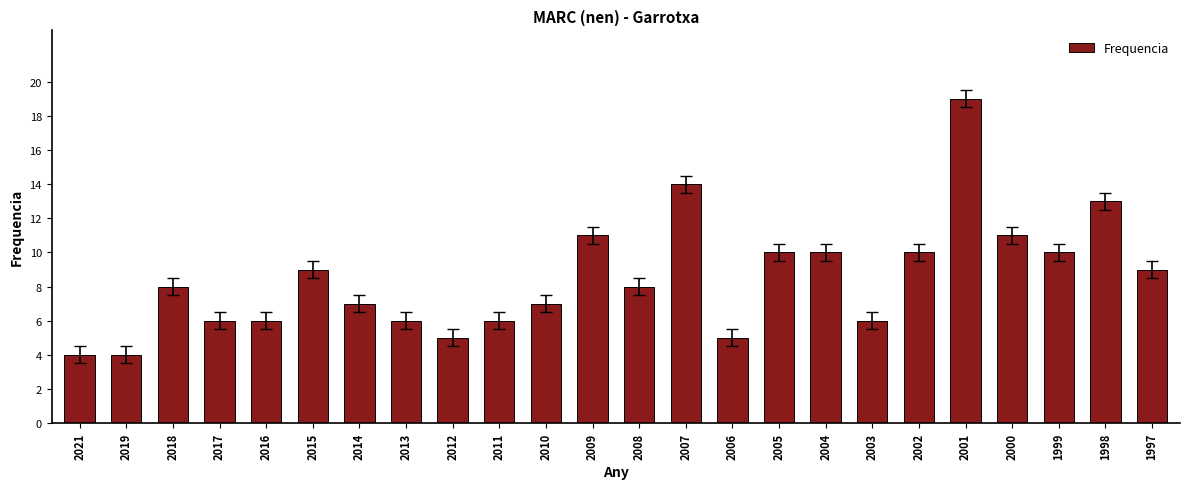

True or false: the data shows 4 at 2014.

False